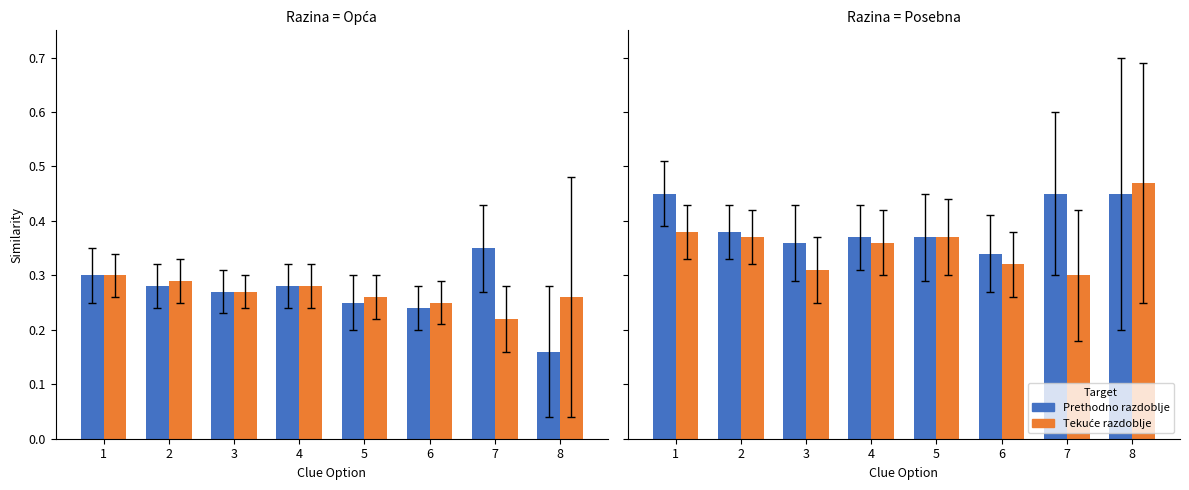

What is the difference between the maximum and minimum values in the Prethodno razdoblje series?

0.1